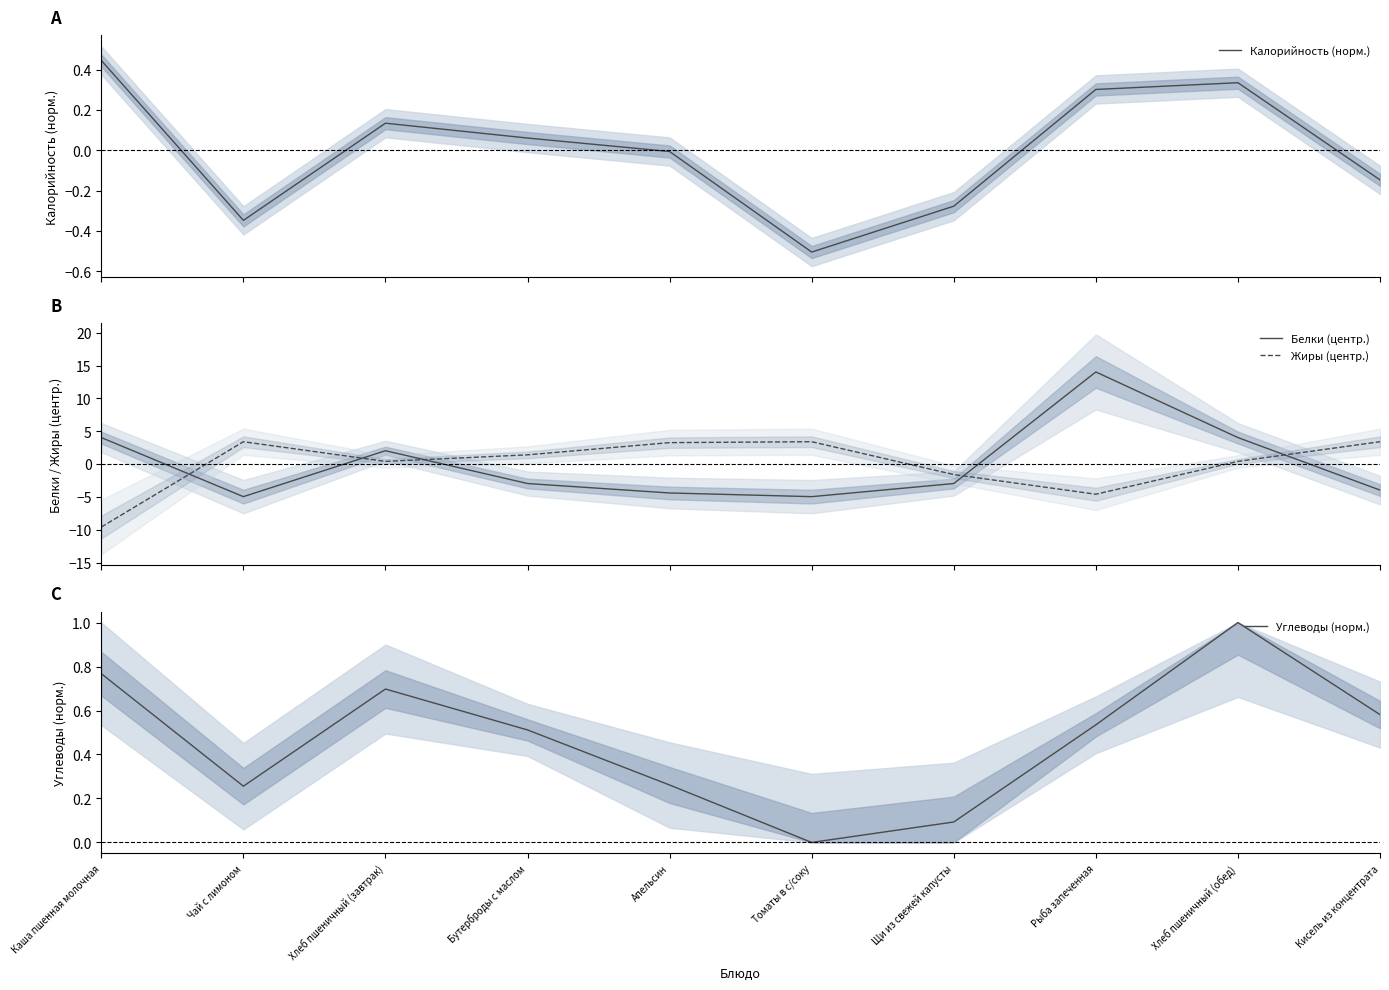

What is the total value across all series at Щи из свежей капусты?

-4.7